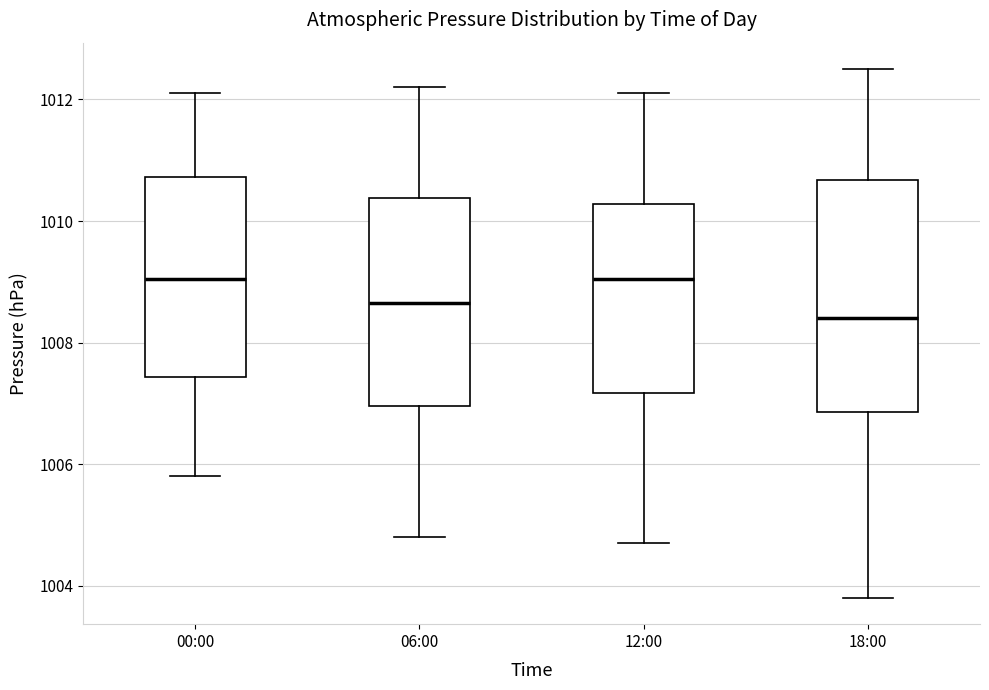

Reading left to right, read every box against the y-axis: the position of its median line, the range the box covers, and the ends of its whiskers. The values are not printed on the chart, so give them approximately, as read against the axis.

00:00: median 1009.0, box 1007.4 to 1010.8, whiskers 1005.8 to 1012.2
06:00: median 1008.6, box 1007.0 to 1010.4, whiskers 1004.8 to 1012.2
12:00: median 1009.0, box 1007.2 to 1010.2, whiskers 1004.8 to 1012.2
18:00: median 1008.4, box 1006.8 to 1010.6, whiskers 1003.8 to 1012.6